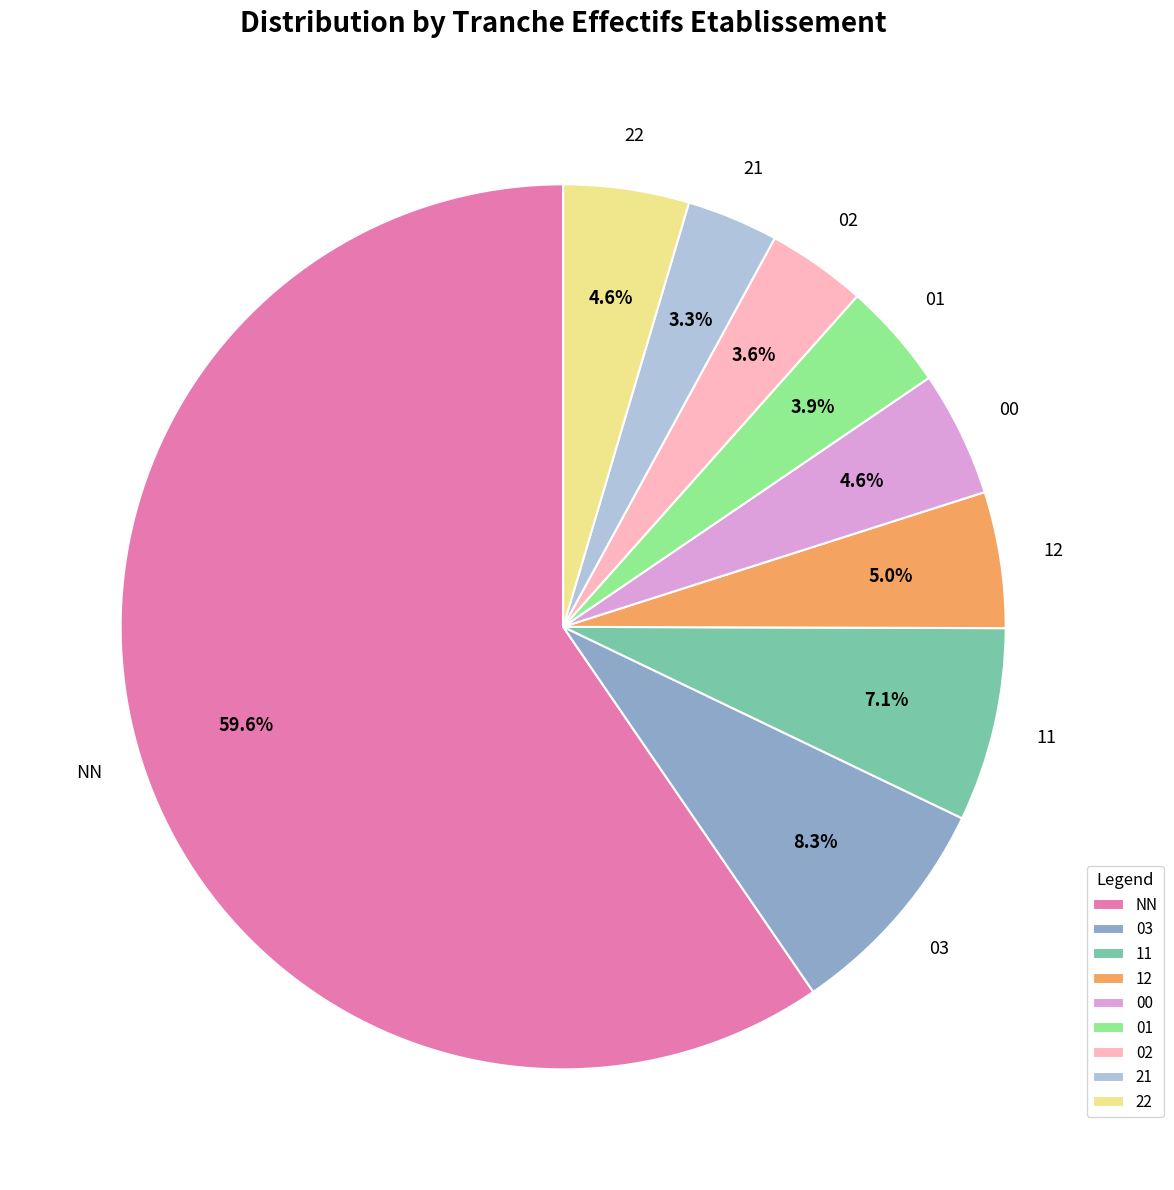

To the nearest percent, what percentage of the pie is 11?

7%